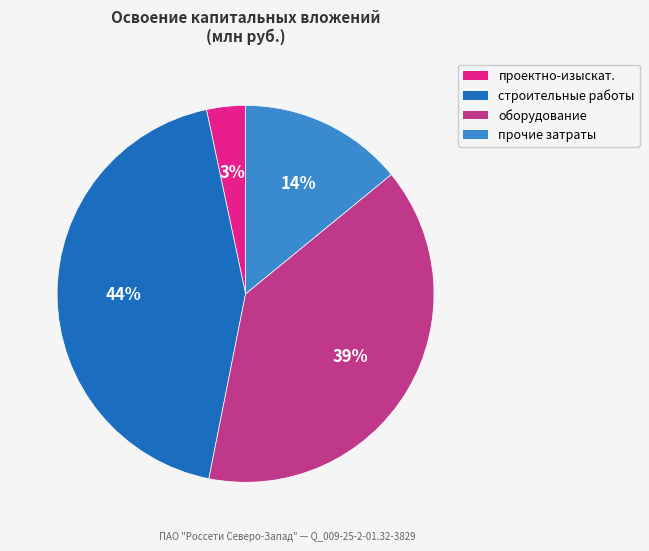

How many segments does this pie chart have?

4